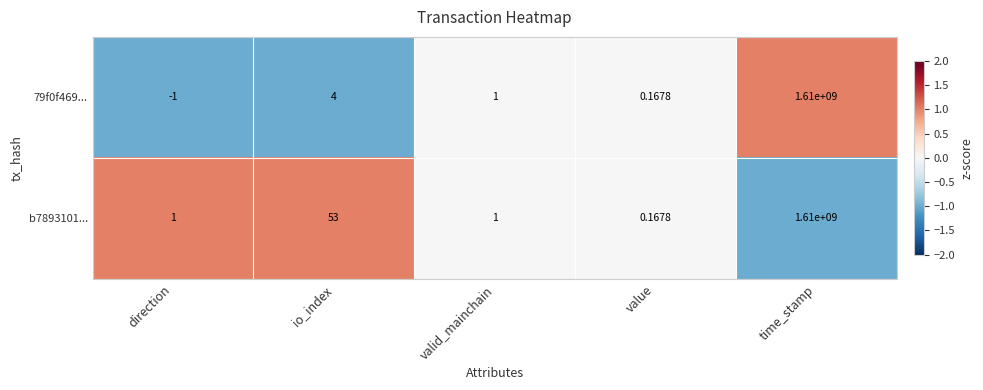

How many data points in b7893101... are less than 1?

1